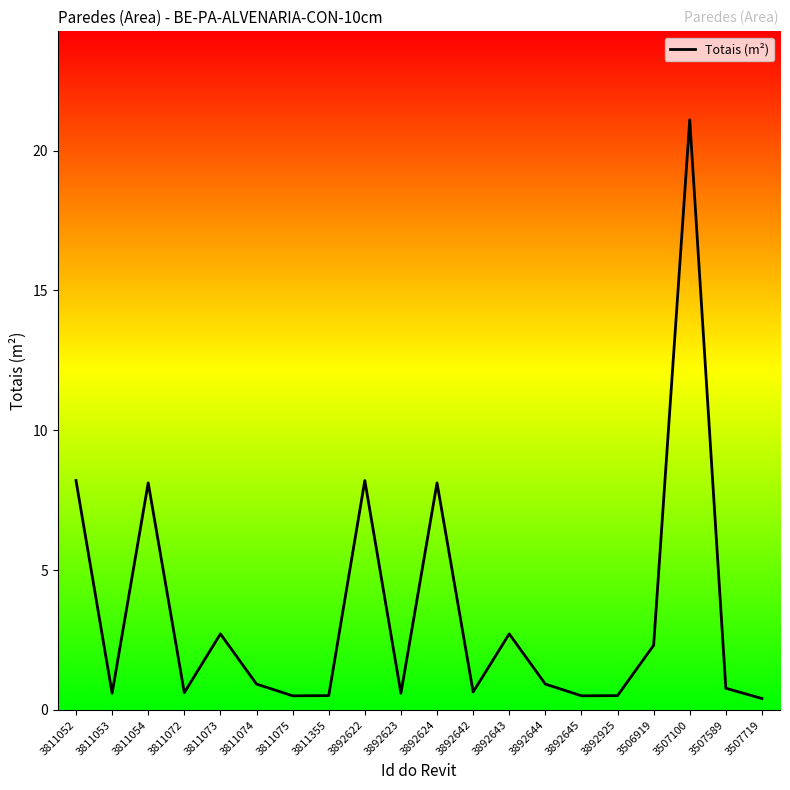

Does the chart have visible grid lines?

No